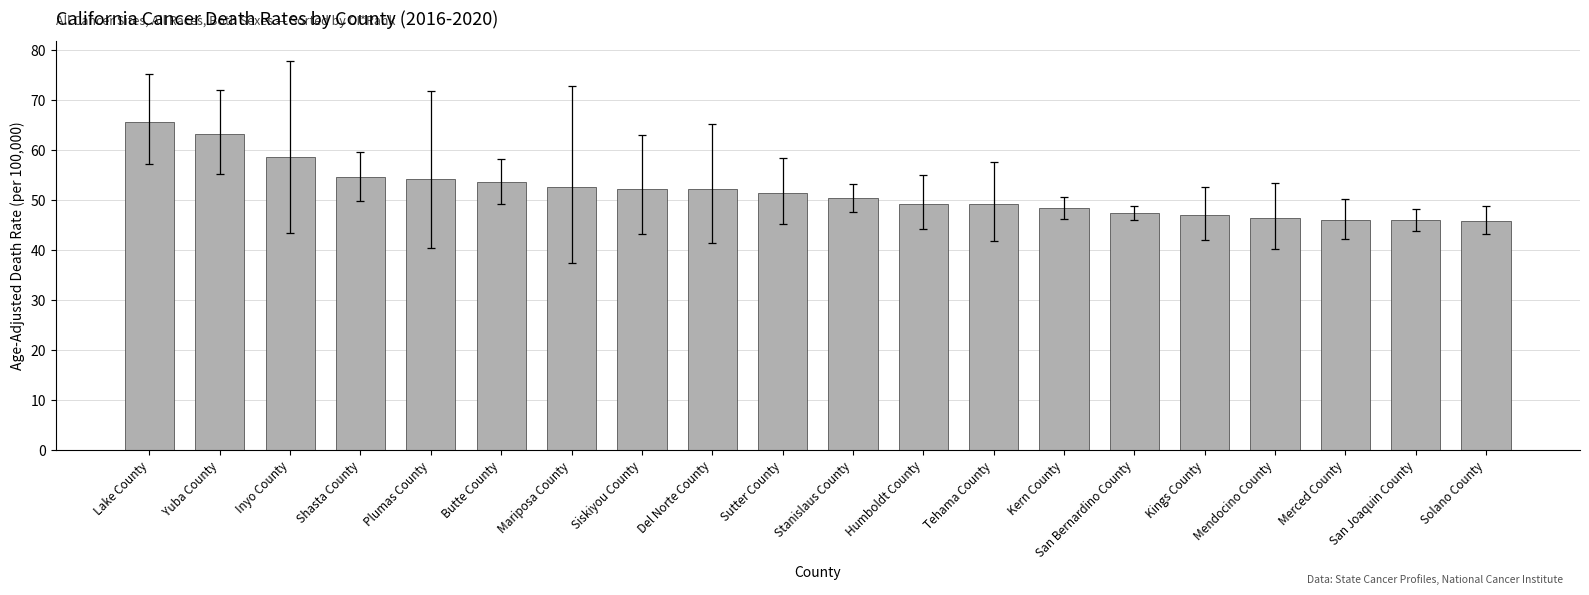

Which category has the highest value across all series?

Lake County